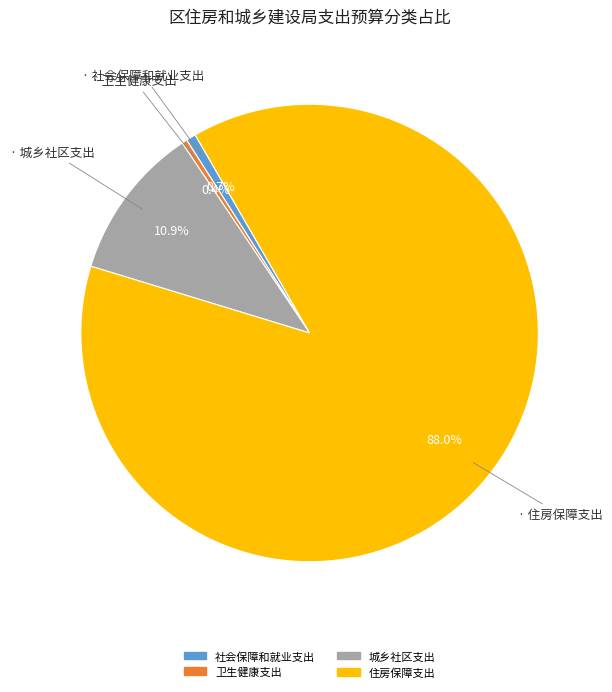

Is there any slice that represents more than half of the pie?

Yes